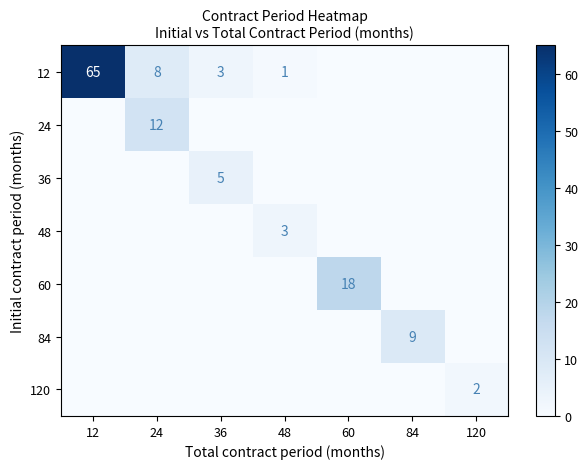

The 24 series shows 7 at 24. True or false?

False